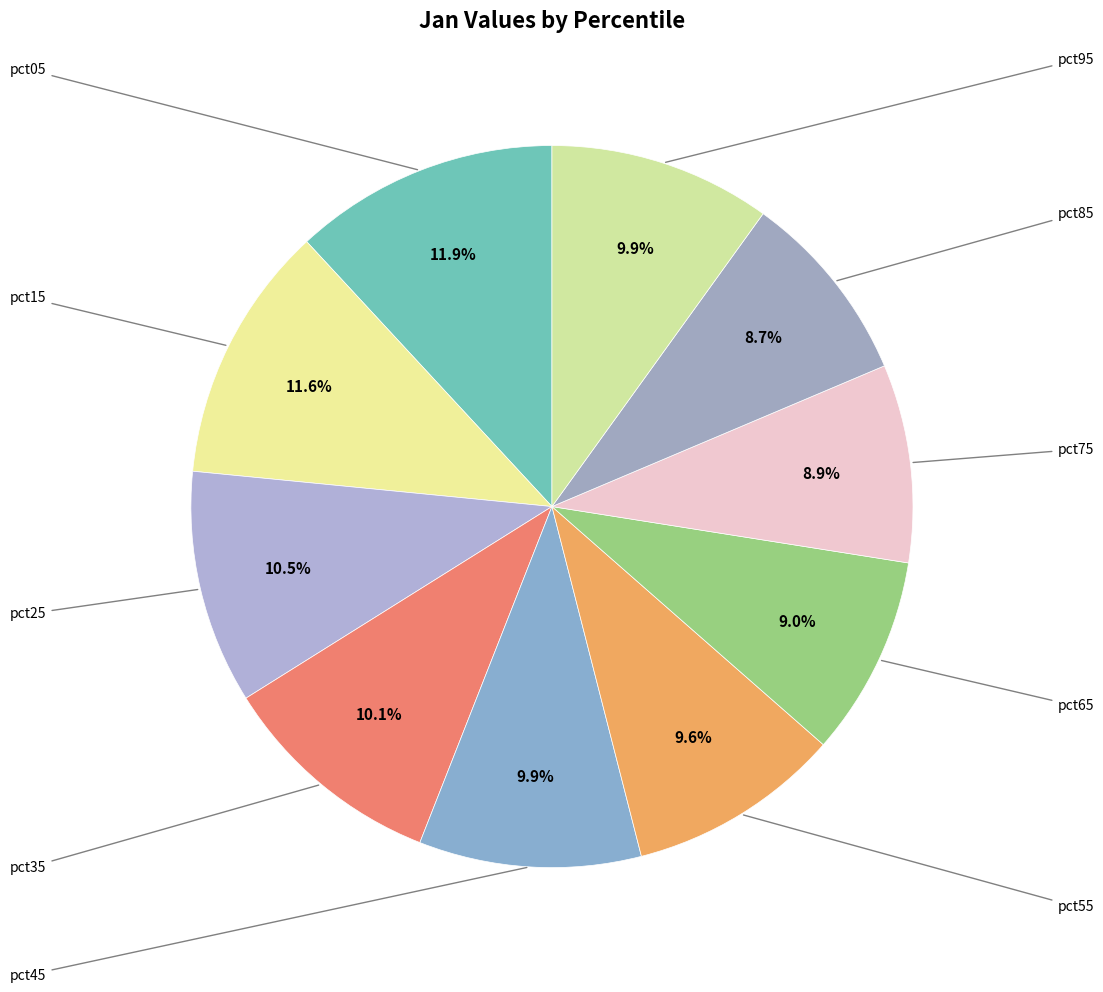

To the nearest percent, what is the average slice percentage?

10%